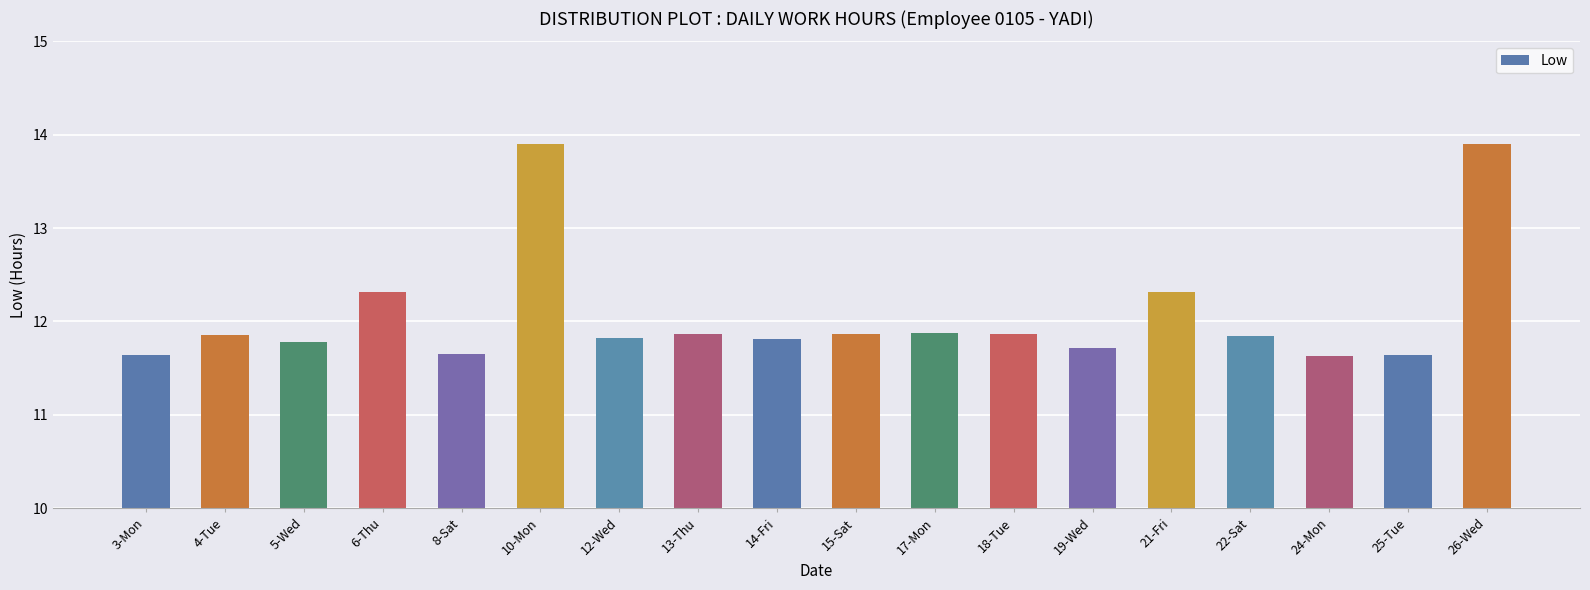

Count the number of categories in the chart.

18